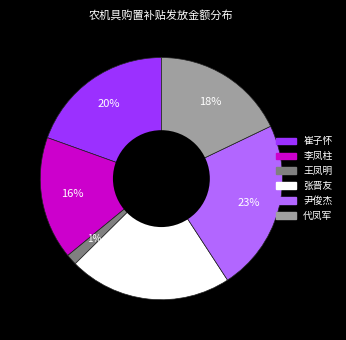

Which slice is the smallest?

王凤明